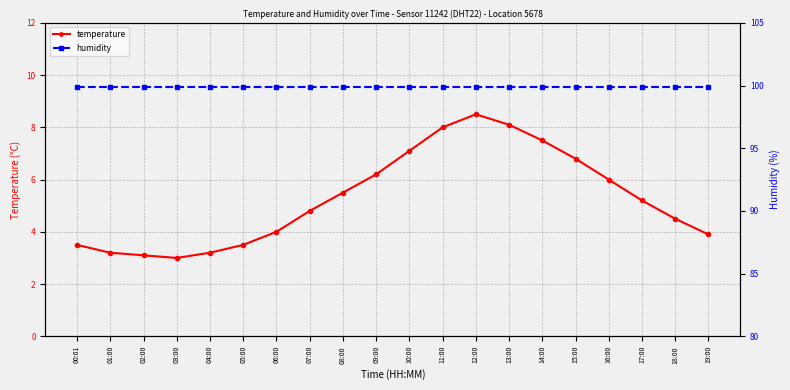

Between 13:00 and 15:00, which series saw the biggest shift?

temperature